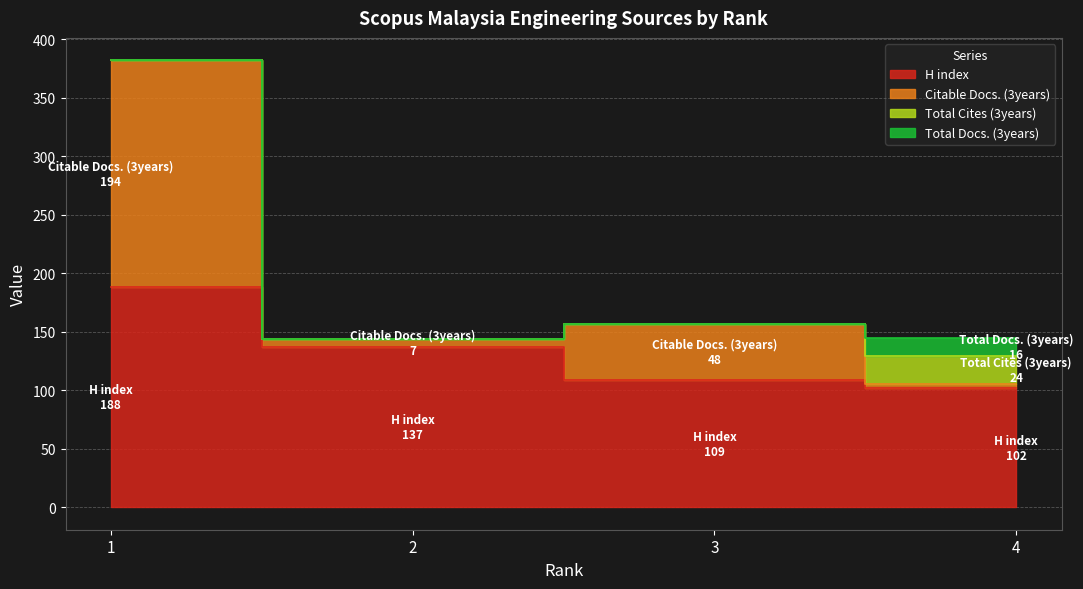

What is the sum of all H index values?

536